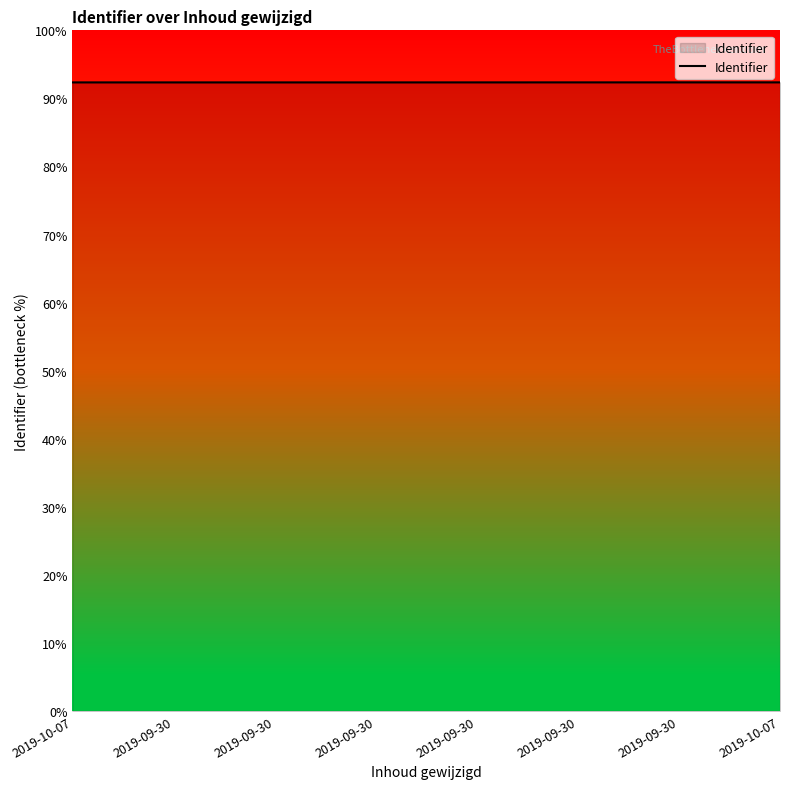

Rank the categories by value from highest to lowest.

2019-10-07, 2019-09-30, 2019-09-30, 2019-09-30, 2019-10-07, 2019-09-30, 2019-09-30, 2019-09-30